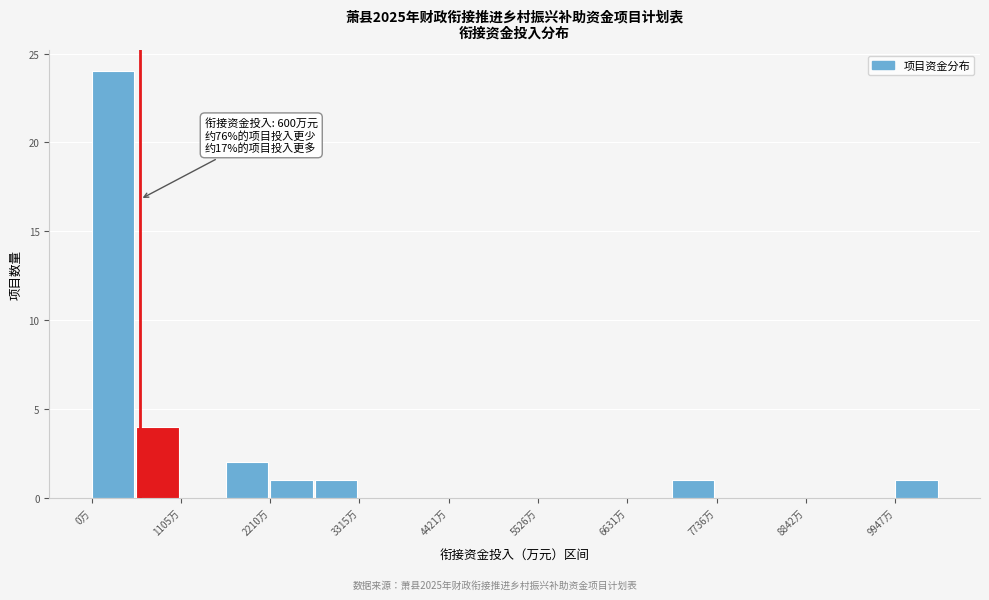

Around what value on the x-axis is the tallest bar? Give the approximate position of its centre, as read against the axis.

200